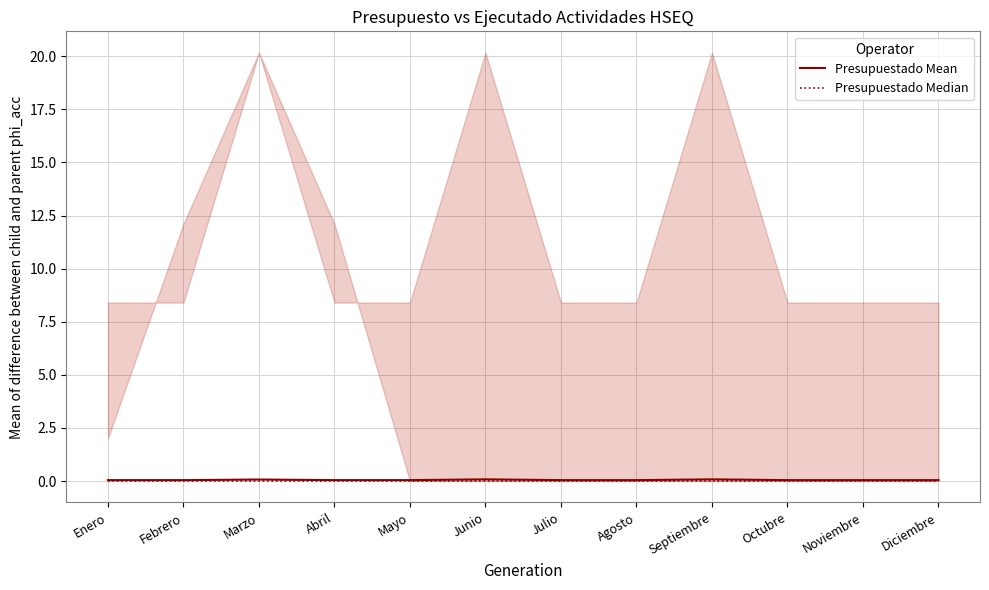

What is the value of the Presupuestado Mean point at the 3rd from the left?

0.1